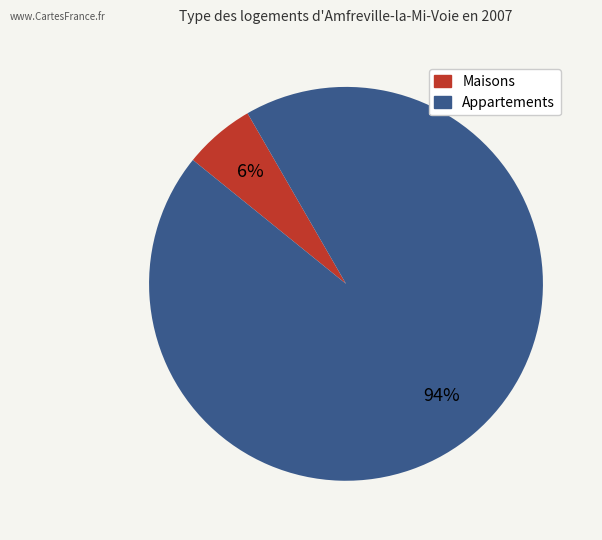

To the nearest percent, what is the difference between the largest and smallest slice percentages?

88%